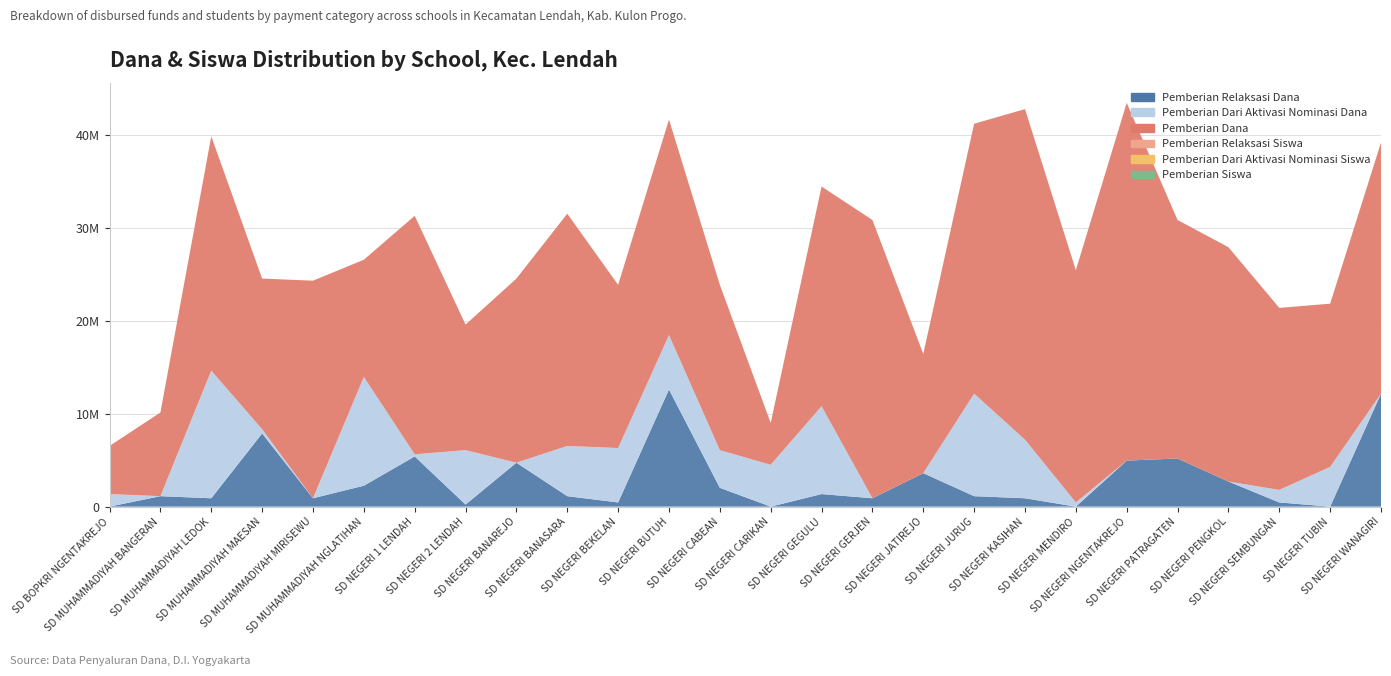

Reading left to right, transcribe all the data shown in this chart.

Pemberian Relaksasi Dana: SD BOPKRI NGENTAKREJO=0	SD MUHAMMADIYAH BANGERAN=1125000	SD MUHAMMADIYAH LEDOK=900000	SD MUHAMMADIYAH MAESAN=7875000	SD MUHAMMADIYAH MIRISEWU=900000	SD MUHAMMADIYAH NGLATIHAN=2250000	SD NEGERI 1 LENDAH=5400000	SD NEGERI 2 LENDAH=225000	SD NEGERI BANAREJO=4725000	SD NEGERI BANASARA=1125000	SD NEGERI BEKELAN=450000	SD NEGERI BUTUH=12600000	SD NEGERI CABEAN=2025000	SD NEGERI CARIKAN=0	SD NEGERI GEGULU=1350000	SD NEGERI GERJEN=900000	SD NEGERI JATIREJO=3600000	SD NEGERI JURUG=1125000	SD NEGERI KASIHAN=900000	SD NEGERI MENDIRO=0	SD NEGERI NGENTAKREJO=4950000	SD NEGERI PATRAGATEN=5175000	SD NEGERI PENGKOL=2700000	SD NEGERI SEMBUNGAN=450000	SD NEGERI TUBIN=0	SD NEGERI WANAGIRI=12150000
Pemberian Dari Aktivasi Nominasi Dana: SD BOPKRI NGENTAKREJO=1350000	SD MUHAMMADIYAH BANGERAN=0	SD MUHAMMADIYAH LEDOK=13725000	SD MUHAMMADIYAH MAESAN=450000	SD MUHAMMADIYAH MIRISEWU=0	SD MUHAMMADIYAH NGLATIHAN=11700000	SD NEGERI 1 LENDAH=225000	SD NEGERI 2 LENDAH=5850000	SD NEGERI BANAREJO=0	SD NEGERI BANASARA=5400000	SD NEGERI BEKELAN=5850000	SD NEGERI BUTUH=5850000	SD NEGERI CABEAN=4050000	SD NEGERI CARIKAN=4500000	SD NEGERI GEGULU=9450000	SD NEGERI GERJEN=0	SD NEGERI JATIREJO=0	SD NEGERI JURUG=11025000	SD NEGERI KASIHAN=6300000	SD NEGERI MENDIRO=450000	SD NEGERI NGENTAKREJO=0	SD NEGERI PATRAGATEN=0	SD NEGERI PENGKOL=0	SD NEGERI SEMBUNGAN=1350000	SD NEGERI TUBIN=4275000	SD NEGERI WANAGIRI=0
Pemberian Dana: SD BOPKRI NGENTAKREJO=5175000	SD MUHAMMADIYAH BANGERAN=9000000	SD MUHAMMADIYAH LEDOK=25200000	SD MUHAMMADIYAH MAESAN=16200000	SD MUHAMMADIYAH MIRISEWU=23400000	SD MUHAMMADIYAH NGLATIHAN=12600000	SD NEGERI 1 LENDAH=25650000	SD NEGERI 2 LENDAH=13500000	SD NEGERI BANAREJO=19800000	SD NEGERI BANASARA=24975000	SD NEGERI BEKELAN=17550000	SD NEGERI BUTUH=23175000	SD NEGERI CABEAN=17775000	SD NEGERI CARIKAN=4500000	SD NEGERI GEGULU=23625000	SD NEGERI GERJEN=29925000	SD NEGERI JATIREJO=12825000	SD NEGERI JURUG=29025000	SD NEGERI KASIHAN=35550000	SD NEGERI MENDIRO=24975000	SD NEGERI NGENTAKREJO=38475000	SD NEGERI PATRAGATEN=25650000	SD NEGERI PENGKOL=25200000	SD NEGERI SEMBUNGAN=19575000	SD NEGERI TUBIN=17550000	SD NEGERI WANAGIRI=27000000
Pemberian Relaksasi Siswa: SD BOPKRI NGENTAKREJO=0	SD MUHAMMADIYAH BANGERAN=4	SD MUHAMMADIYAH LEDOK=3	SD MUHAMMADIYAH MAESAN=18	SD MUHAMMADIYAH MIRISEWU=2	SD MUHAMMADIYAH NGLATIHAN=5	SD NEGERI 1 LENDAH=16	SD NEGERI 2 LENDAH=1	SD NEGERI BANAREJO=12	SD NEGERI BANASARA=5	SD NEGERI BEKELAN=2	SD NEGERI BUTUH=28	SD NEGERI CABEAN=5	SD NEGERI CARIKAN=0	SD NEGERI GEGULU=5	SD NEGERI GERJEN=2	SD NEGERI JATIREJO=9	SD NEGERI JURUG=4	SD NEGERI KASIHAN=3	SD NEGERI MENDIRO=0	SD NEGERI NGENTAKREJO=14	SD NEGERI PATRAGATEN=12	SD NEGERI PENGKOL=12	SD NEGERI SEMBUNGAN=1	SD NEGERI TUBIN=0	SD NEGERI WANAGIRI=34
Pemberian Dari Aktivasi Nominasi Siswa: SD BOPKRI NGENTAKREJO=3	SD MUHAMMADIYAH BANGERAN=0	SD MUHAMMADIYAH LEDOK=31	SD MUHAMMADIYAH MAESAN=2	SD MUHAMMADIYAH MIRISEWU=0	SD MUHAMMADIYAH NGLATIHAN=26	SD NEGERI 1 LENDAH=1	SD NEGERI 2 LENDAH=13	SD NEGERI BANAREJO=0	SD NEGERI BANASARA=13	SD NEGERI BEKELAN=13	SD NEGERI BUTUH=16	SD NEGERI CABEAN=9	SD NEGERI CARIKAN=10	SD NEGERI GEGULU=21	SD NEGERI GERJEN=0	SD NEGERI JATIREJO=0	SD NEGERI JURUG=27	SD NEGERI KASIHAN=14	SD NEGERI MENDIRO=1	SD NEGERI NGENTAKREJO=0	SD NEGERI PATRAGATEN=0	SD NEGERI PENGKOL=0	SD NEGERI SEMBUNGAN=3	SD NEGERI TUBIN=10	SD NEGERI WANAGIRI=0
Pemberian Siswa: SD BOPKRI NGENTAKREJO=13	SD MUHAMMADIYAH BANGERAN=23	SD MUHAMMADIYAH LEDOK=61	SD MUHAMMADIYAH MAESAN=42	SD MUHAMMADIYAH MIRISEWU=60	SD MUHAMMADIYAH NGLATIHAN=31	SD NEGERI 1 LENDAH=64	SD NEGERI 2 LENDAH=34	SD NEGERI BANAREJO=49	SD NEGERI BANASARA=63	SD NEGERI BEKELAN=45	SD NEGERI BUTUH=56	SD NEGERI CABEAN=45	SD NEGERI CARIKAN=12	SD NEGERI GEGULU=62	SD NEGERI GERJEN=74	SD NEGERI JATIREJO=34	SD NEGERI JURUG=74	SD NEGERI KASIHAN=90	SD NEGERI MENDIRO=65	SD NEGERI NGENTAKREJO=98	SD NEGERI PATRAGATEN=65	SD NEGERI PENGKOL=65	SD NEGERI SEMBUNGAN=49	SD NEGERI TUBIN=44	SD NEGERI WANAGIRI=68